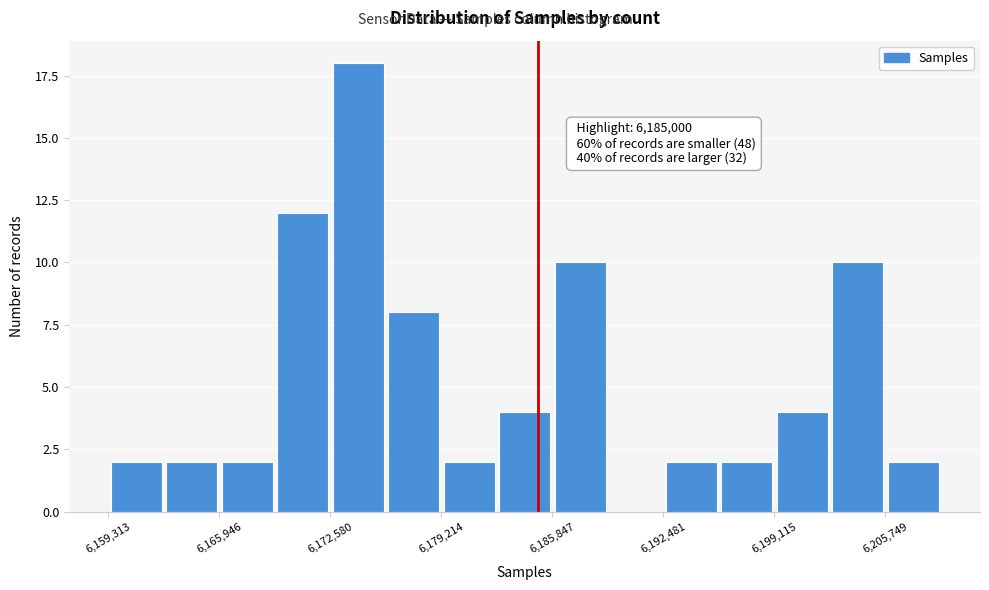

Around what value on the x-axis is the tallest bar? Give the approximate position of its centre, as read against the axis.

6174000